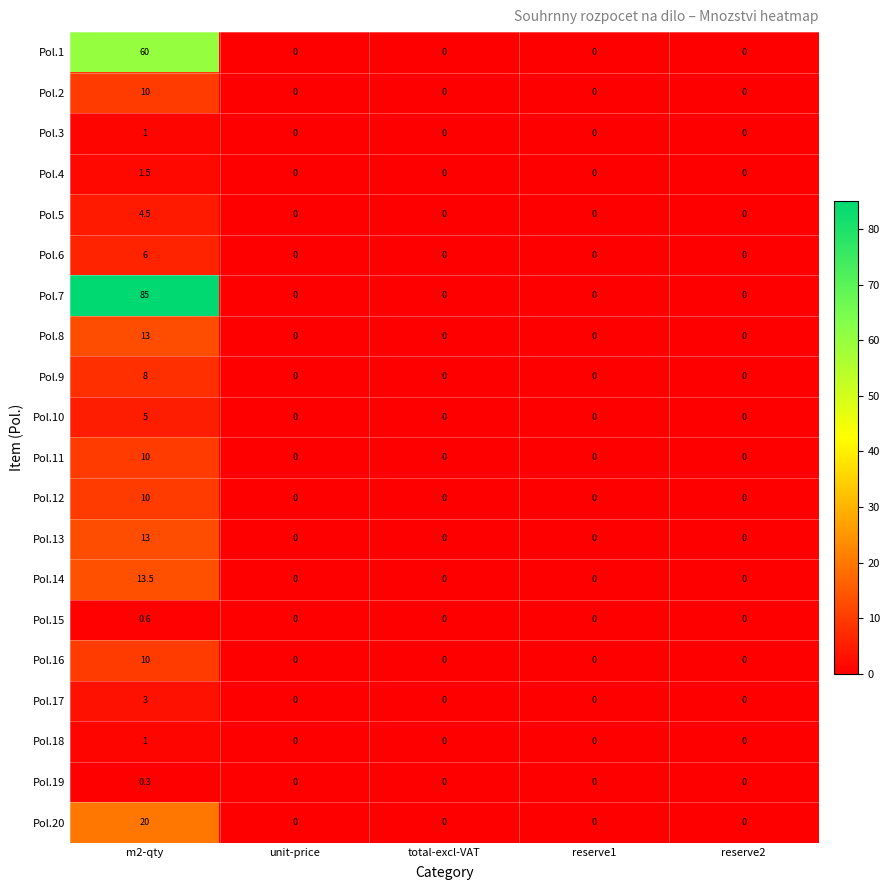

Which series has the largest total across all categories?

Pol.7